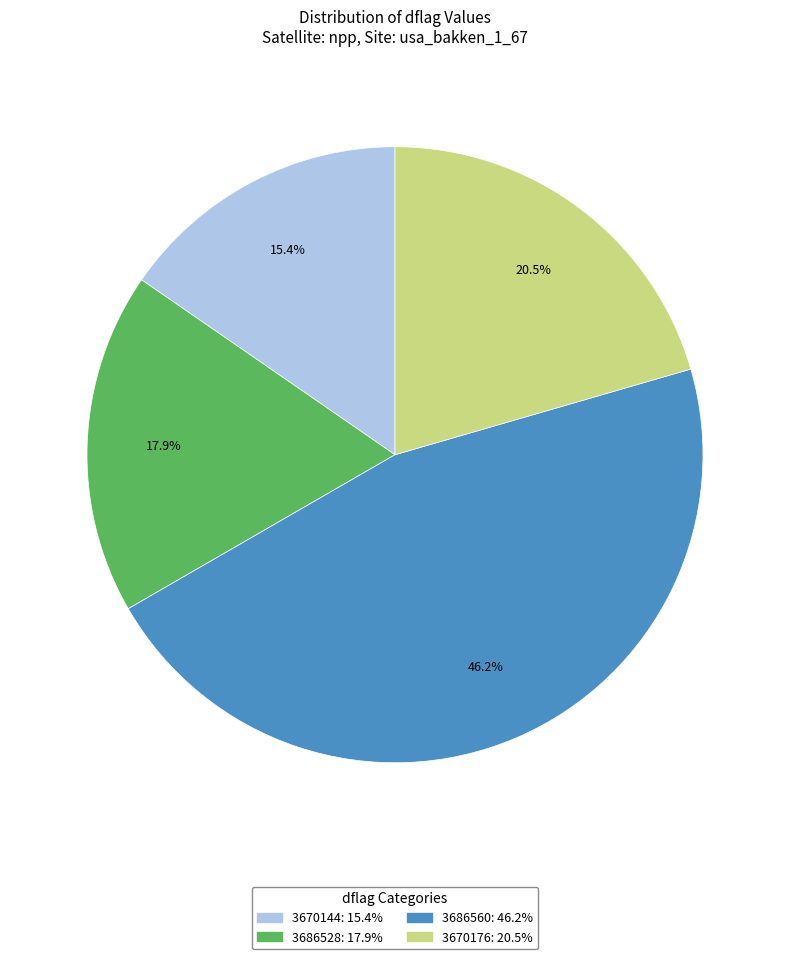

Does any single category account for the majority?

No